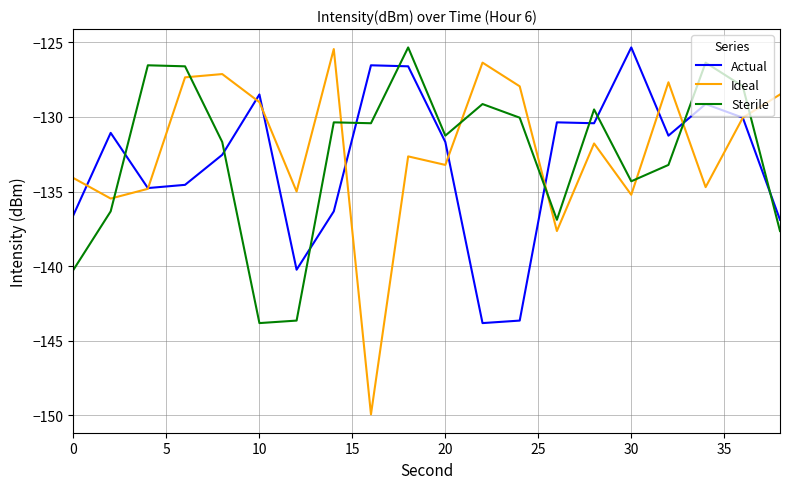

How many intersections are there between Sterile and Actual?

10